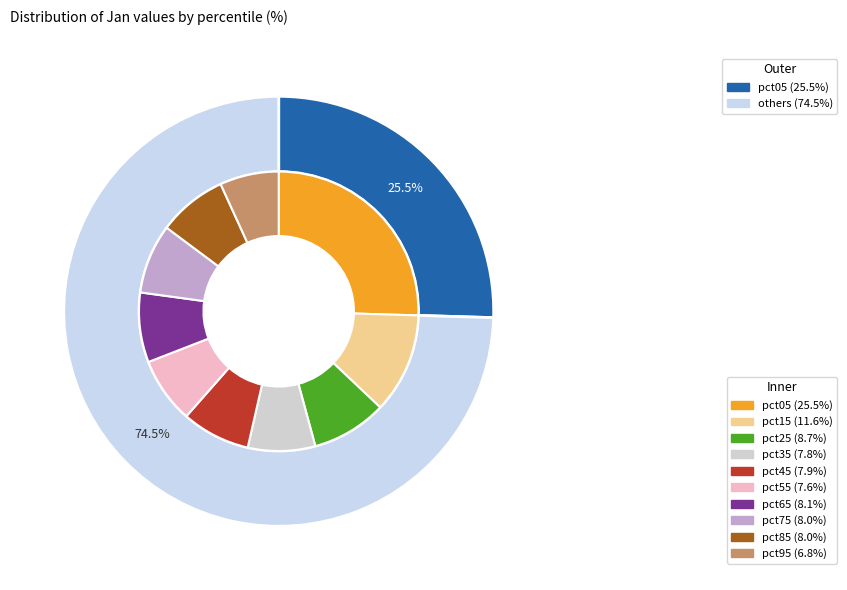

What percentage is NOT represented by pct65?

91.9%